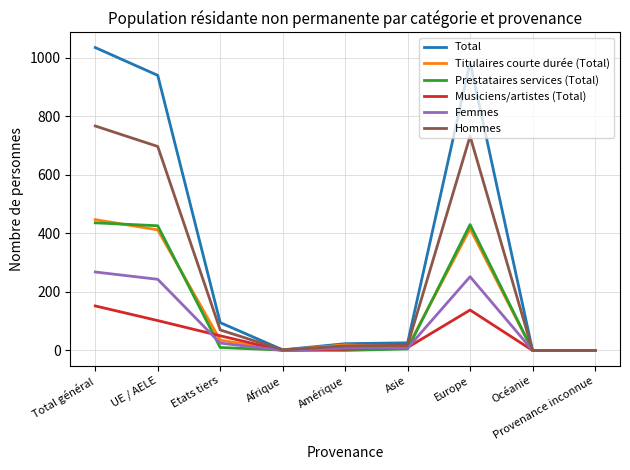

At which category is the sum across all series the highest?

Total général